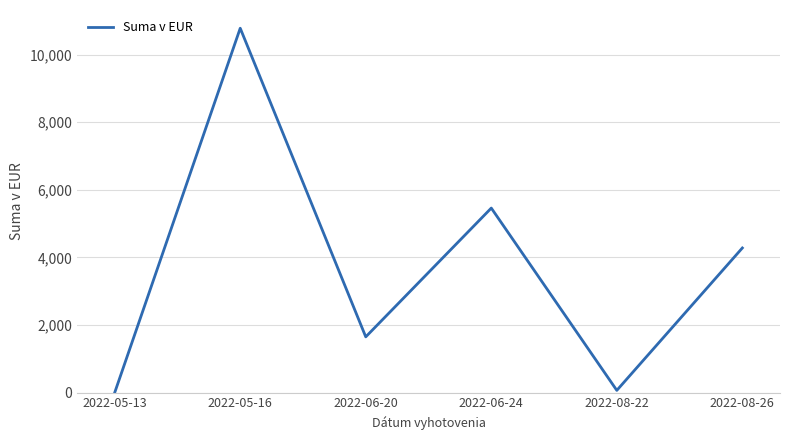

Reading right to left, extract all data points from this chart.

2022-08-26=4279.5	2022-08-22=66.8	2022-06-24=5460.0	2022-06-20=1650.0	2022-05-16=10781.0	2022-05-13=0.0